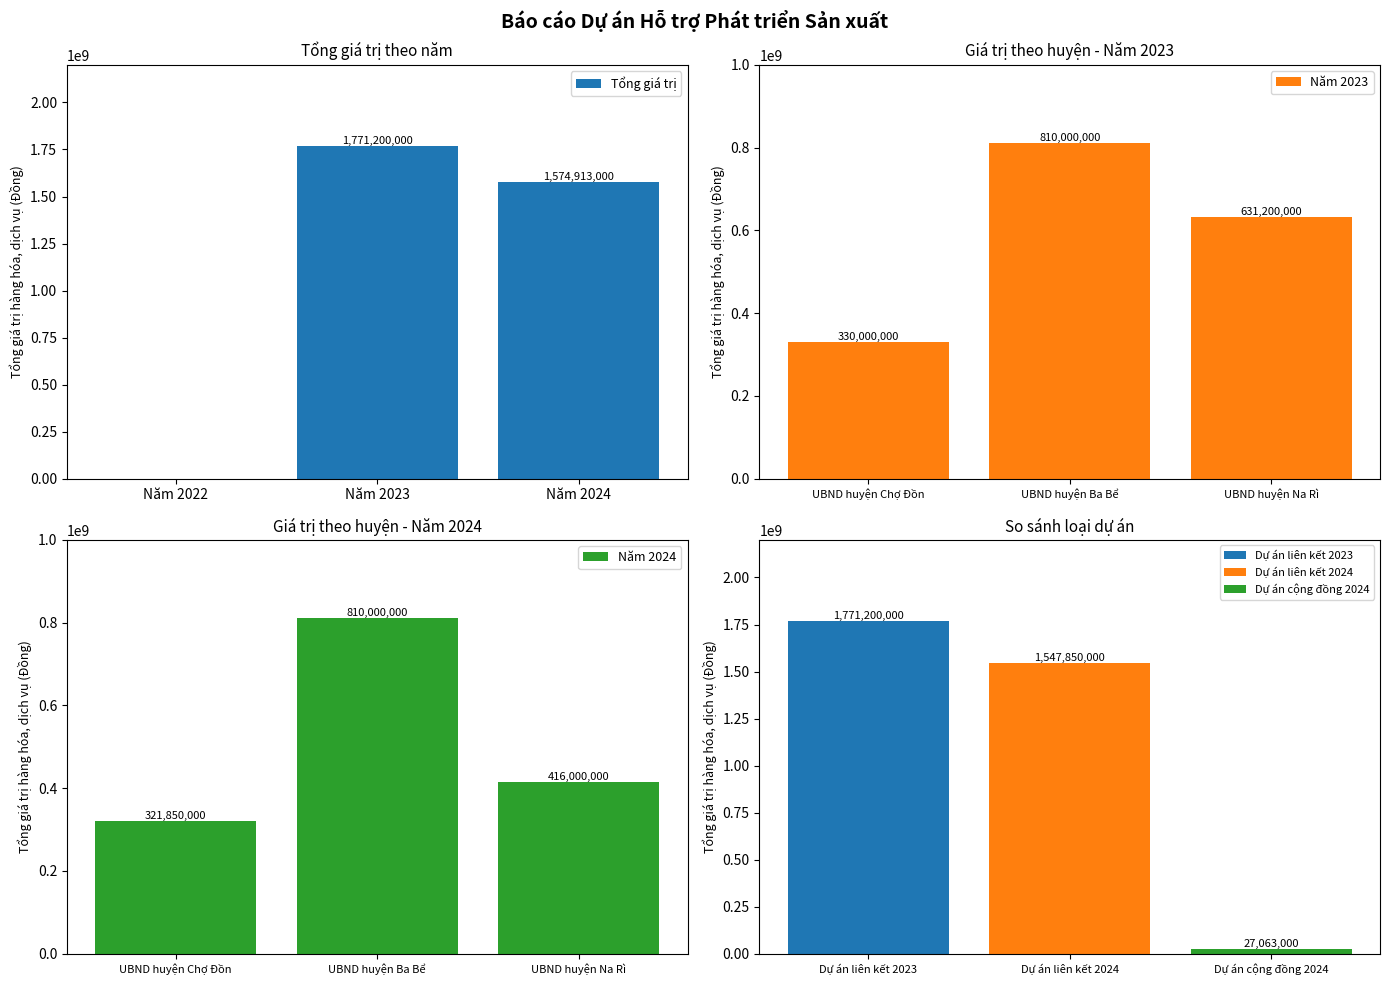

How many bars are there in each group?

3